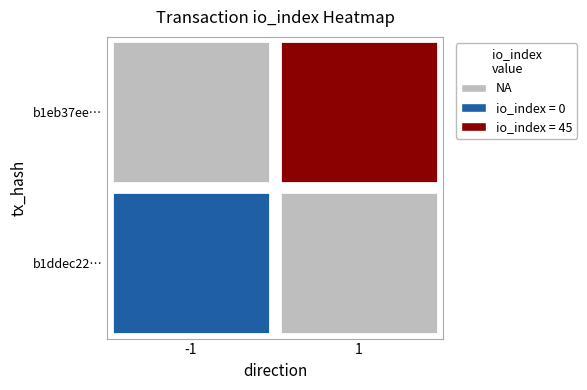

Is the value of b1eb37ee3a4cc1cf7383fa33380701a084782f9 at io_index greater than the value of b1ddec2215825692fccebce59012aac6daedd3c at io_index?

Yes